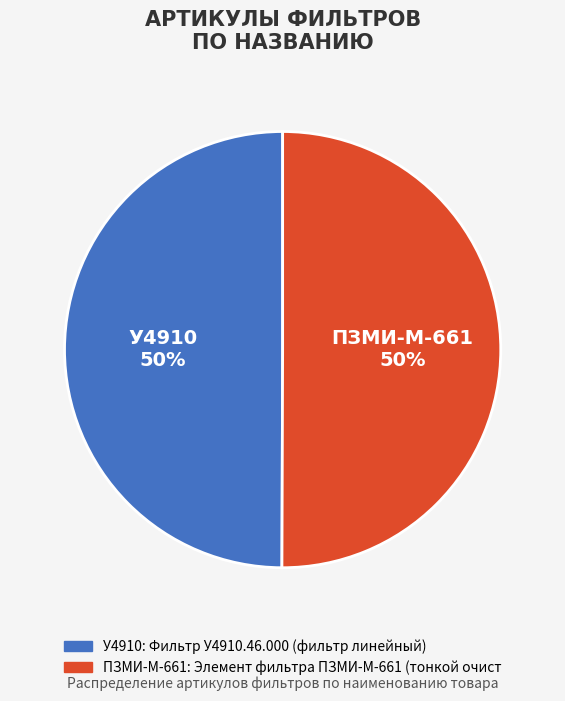

To the nearest percent, what is the average slice percentage?

50%